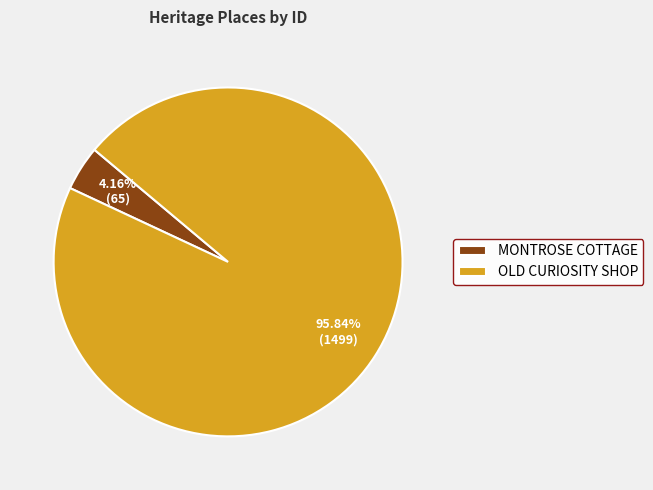

Is there a majority slice in this chart?

Yes